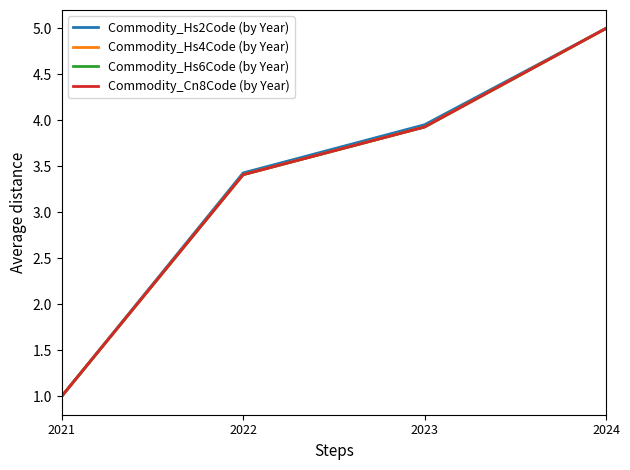

What is the difference between the second highest and minimum values in the Commodity_Hs4Code (by Year) series?

2.9